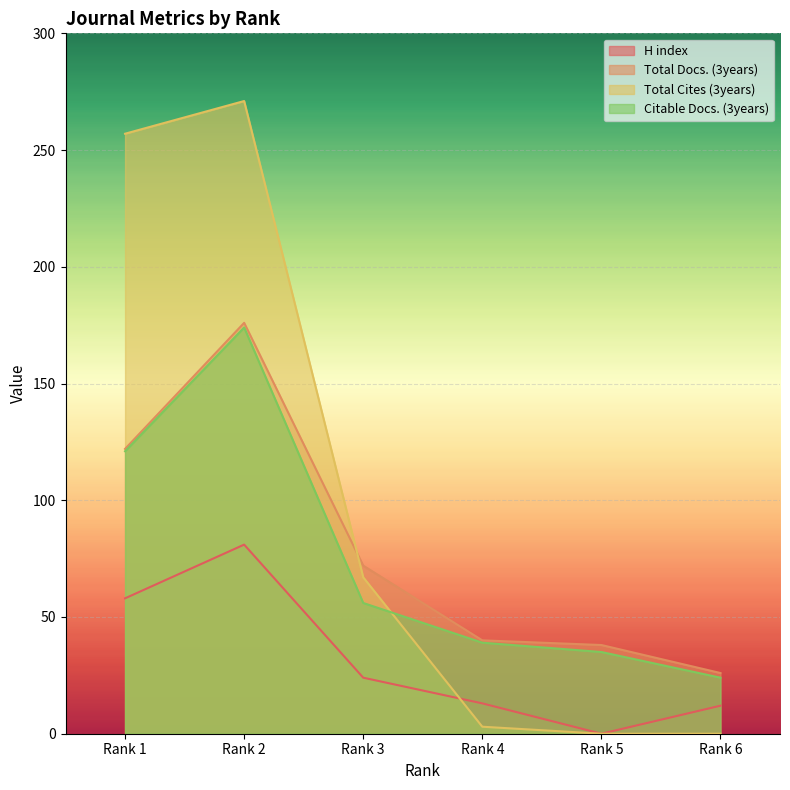

Rank the series by their maximum value, from highest to lowest.

Total Cites (3years), Total Docs. (3years), Citable Docs. (3years), H index